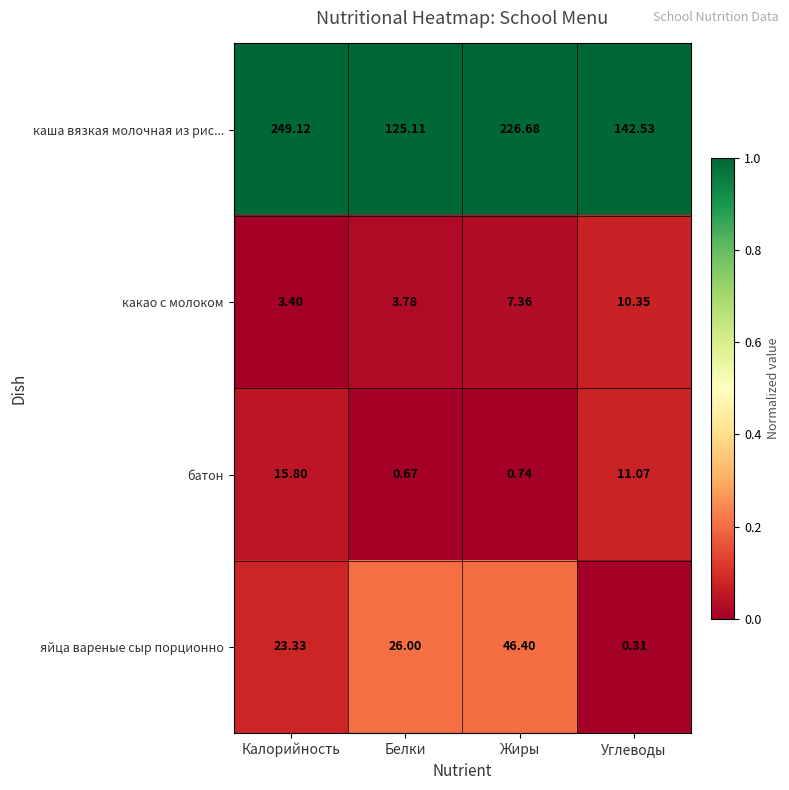

At which label does каша вязкая молочная из рис... first exceed 226?

Калорийность